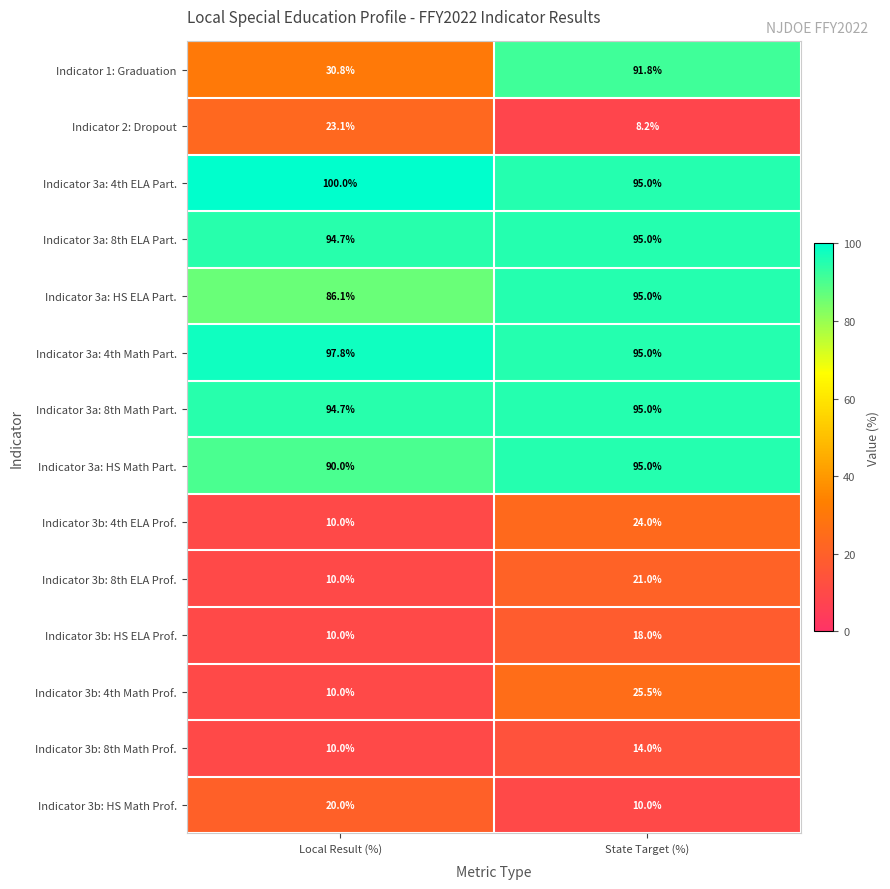

Where is Indicator 3b: HS ELA Prof. nearest to the value 14?

Local Result (%)